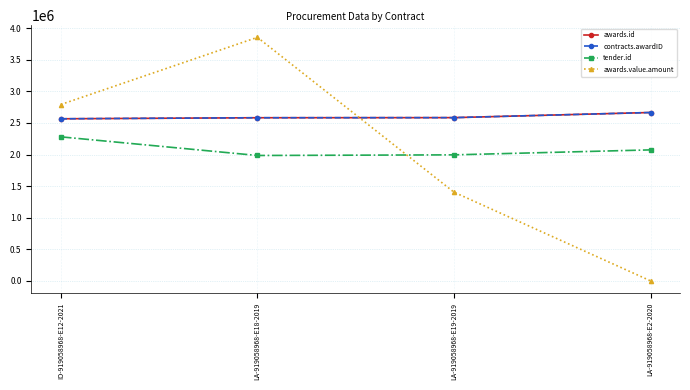

Reading left to right, transcribe all the data shown in this chart.

awards.id: 2566812.0	2583317.0	2584947.0	2666227.0
contracts.awardID: 2566812.0	2583317.0	2584947.0	2666227.0
tender.id: 2280681.0	1985605.0	1995499.0	2074212.0
awards.value.amount: 2792721.2	3856525.0	1404805.2	150.0